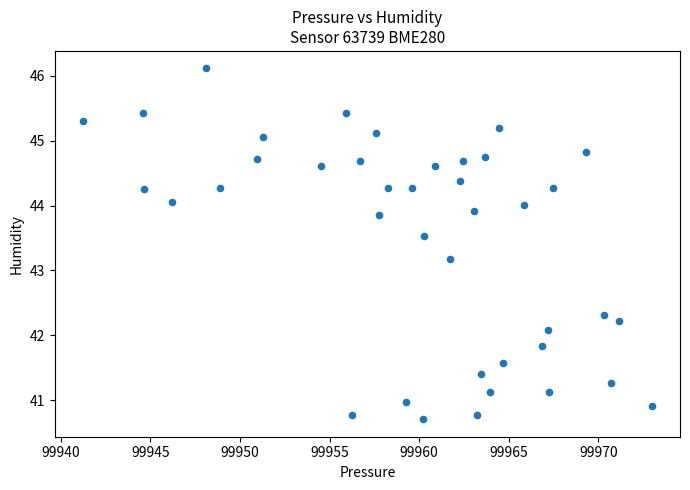

What Y value in the scatter plot is closest to 43?

43.2